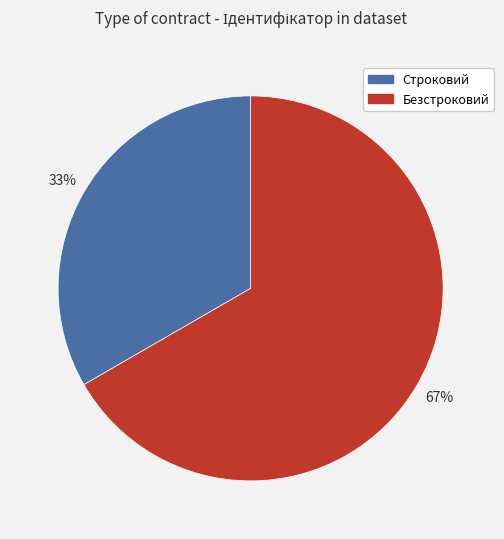

To the nearest percent, what is the average slice percentage?

50%